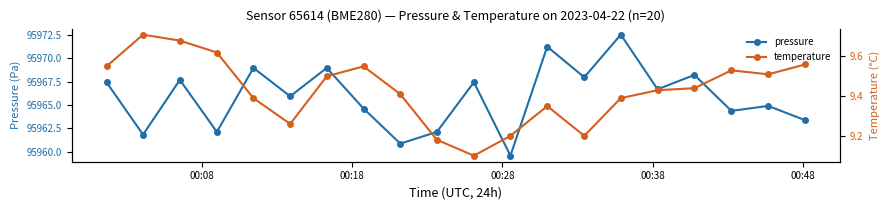

What is the lowest value of the pressure series?

95959.6